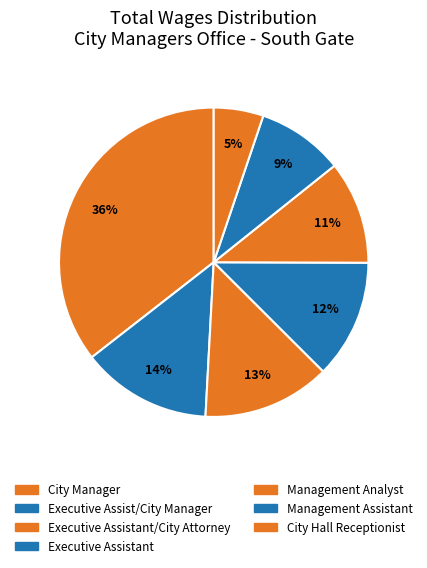

What portion of the pie excludes Management Analyst?

89.2%